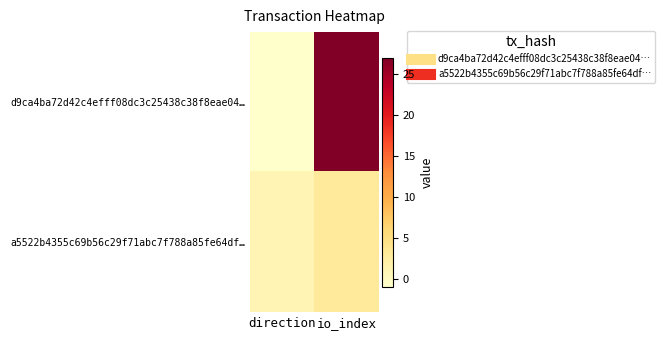

Between io_index and direction, which is larger?

io_index